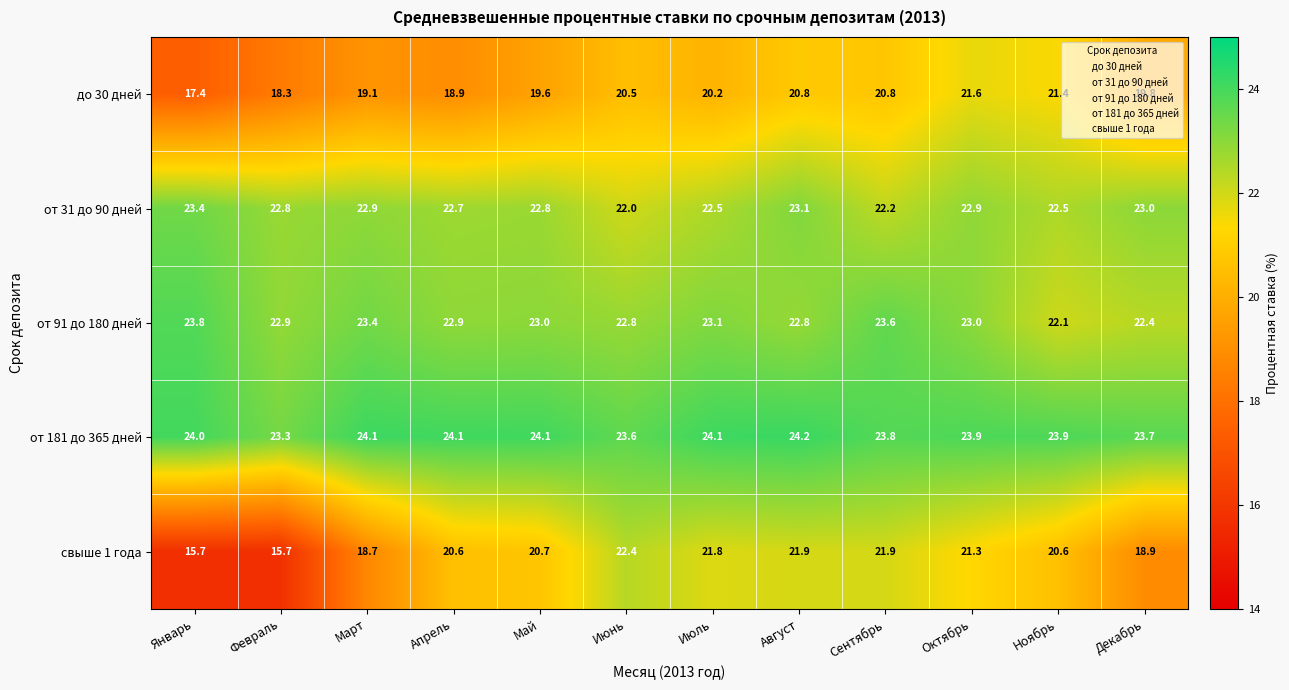

Rank the series at Январь from highest to lowest value.

от 181 до 365 дней, от 91 до 180 дней, от 31 до 90 дней, до 30 дней, свыше 1 года